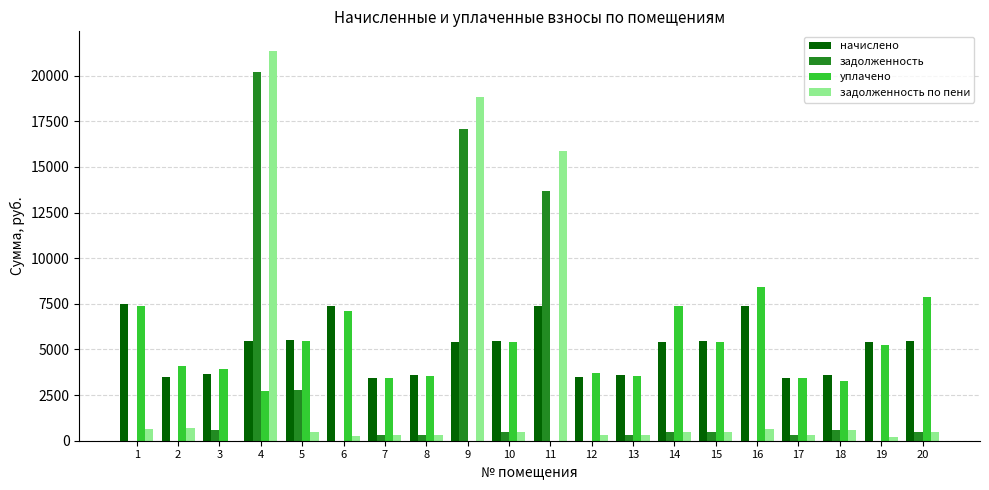

True or false: начислено has a value of 5458.3 at 10.

True